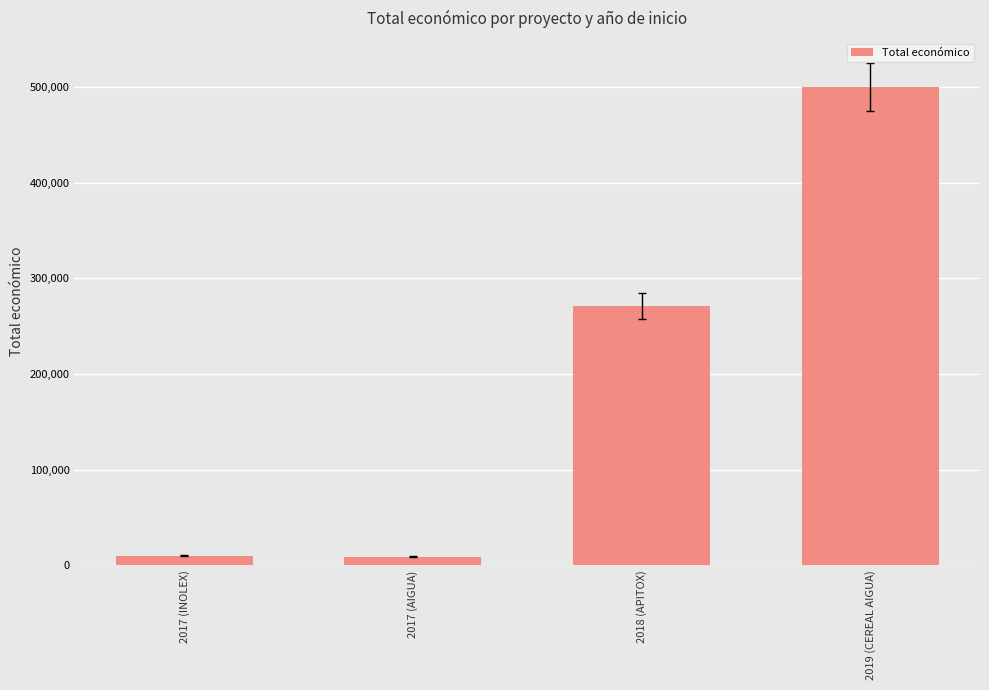

At which category does the chart reach its peak across all series?

2019 (CEREAL AIGUA)